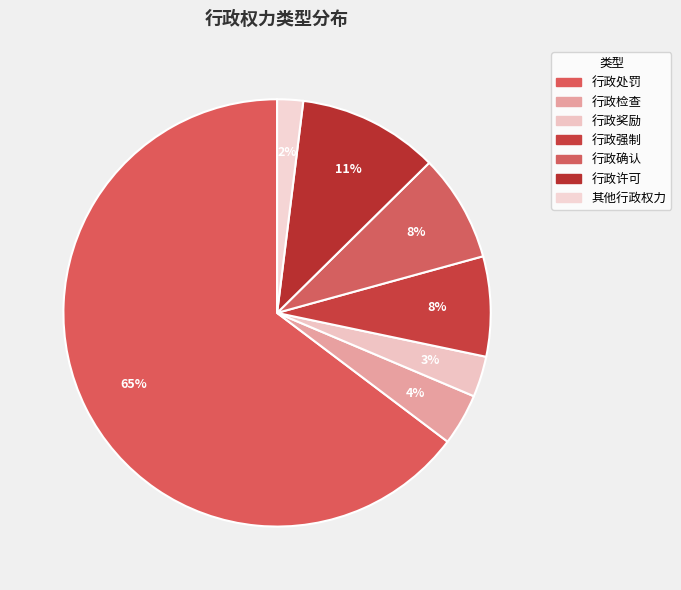

What is the smallest slice in the pie chart?

其他行政权力